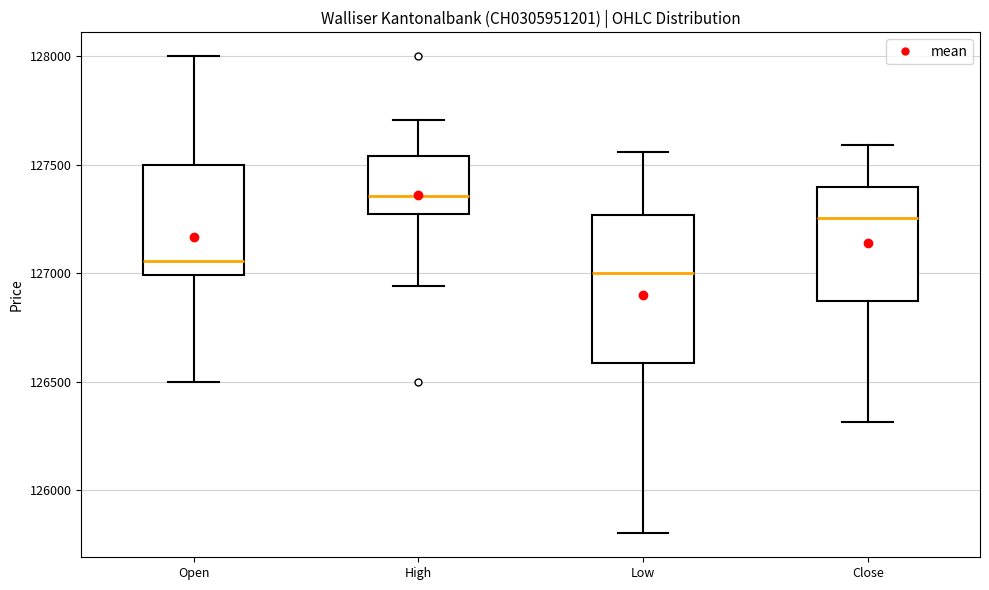

Which box has the highest median line?

High